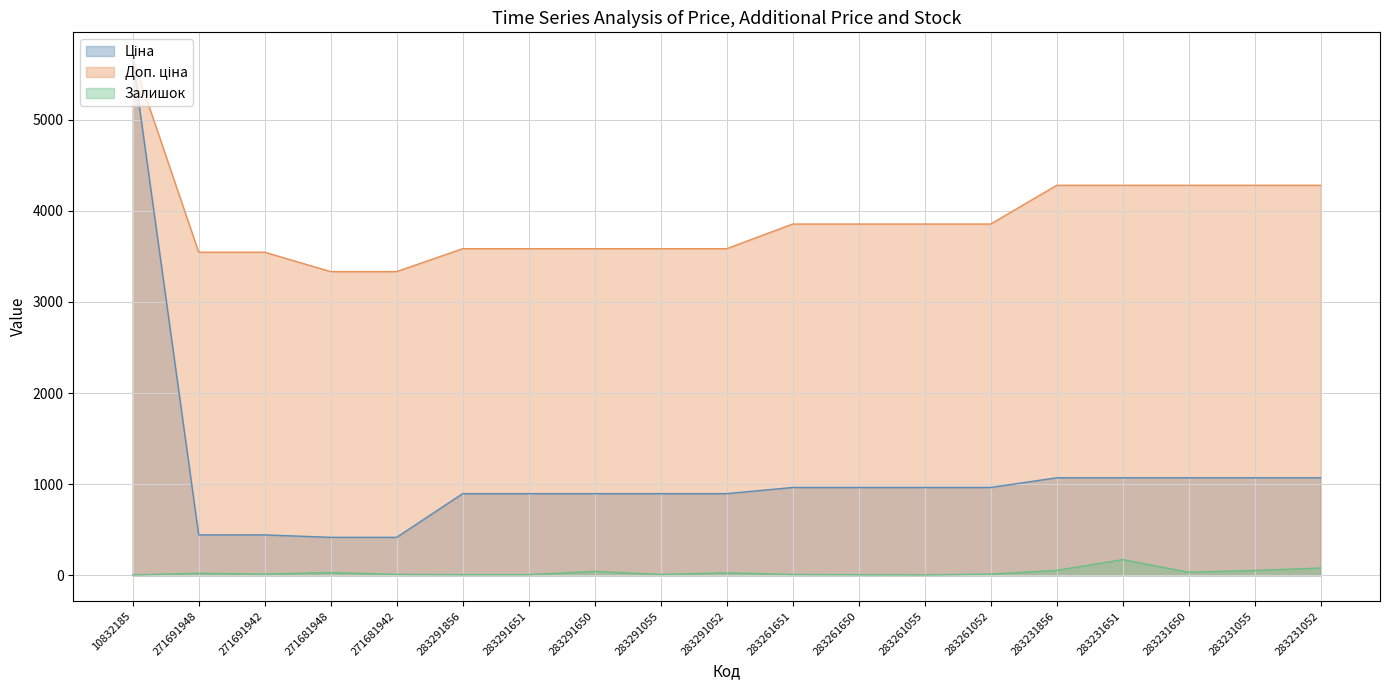

True or false: Ціна has a value of 1347.8 at 283261650.

False